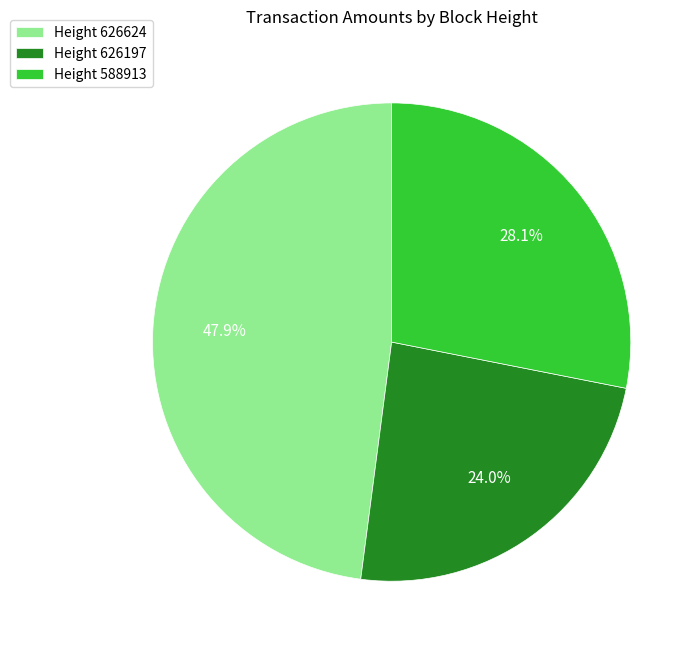

How many segments does this pie chart have?

3